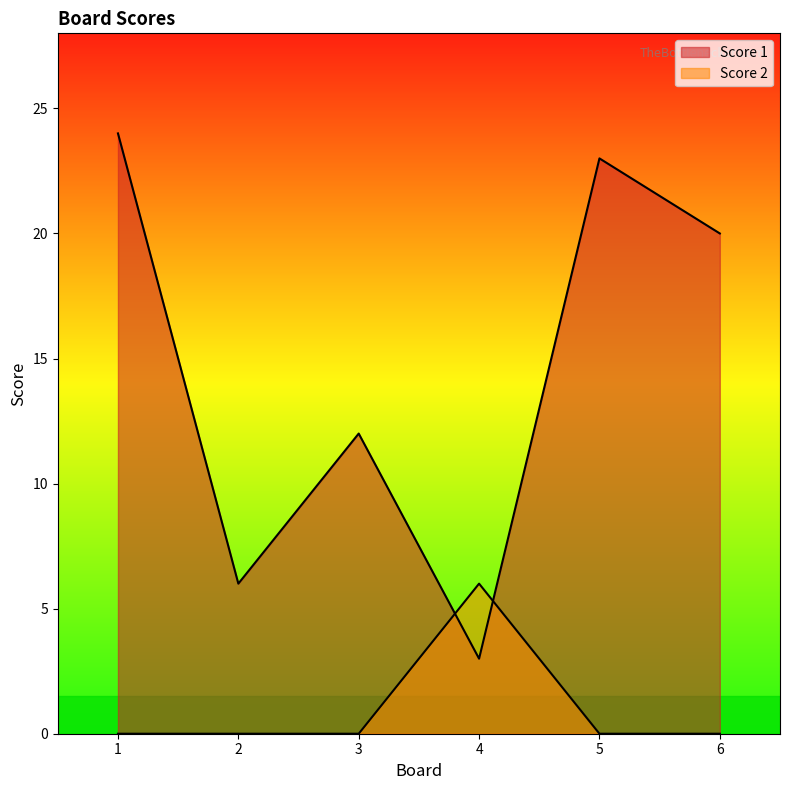

True or false: Score 1 and Score 2 cross at least once.

True